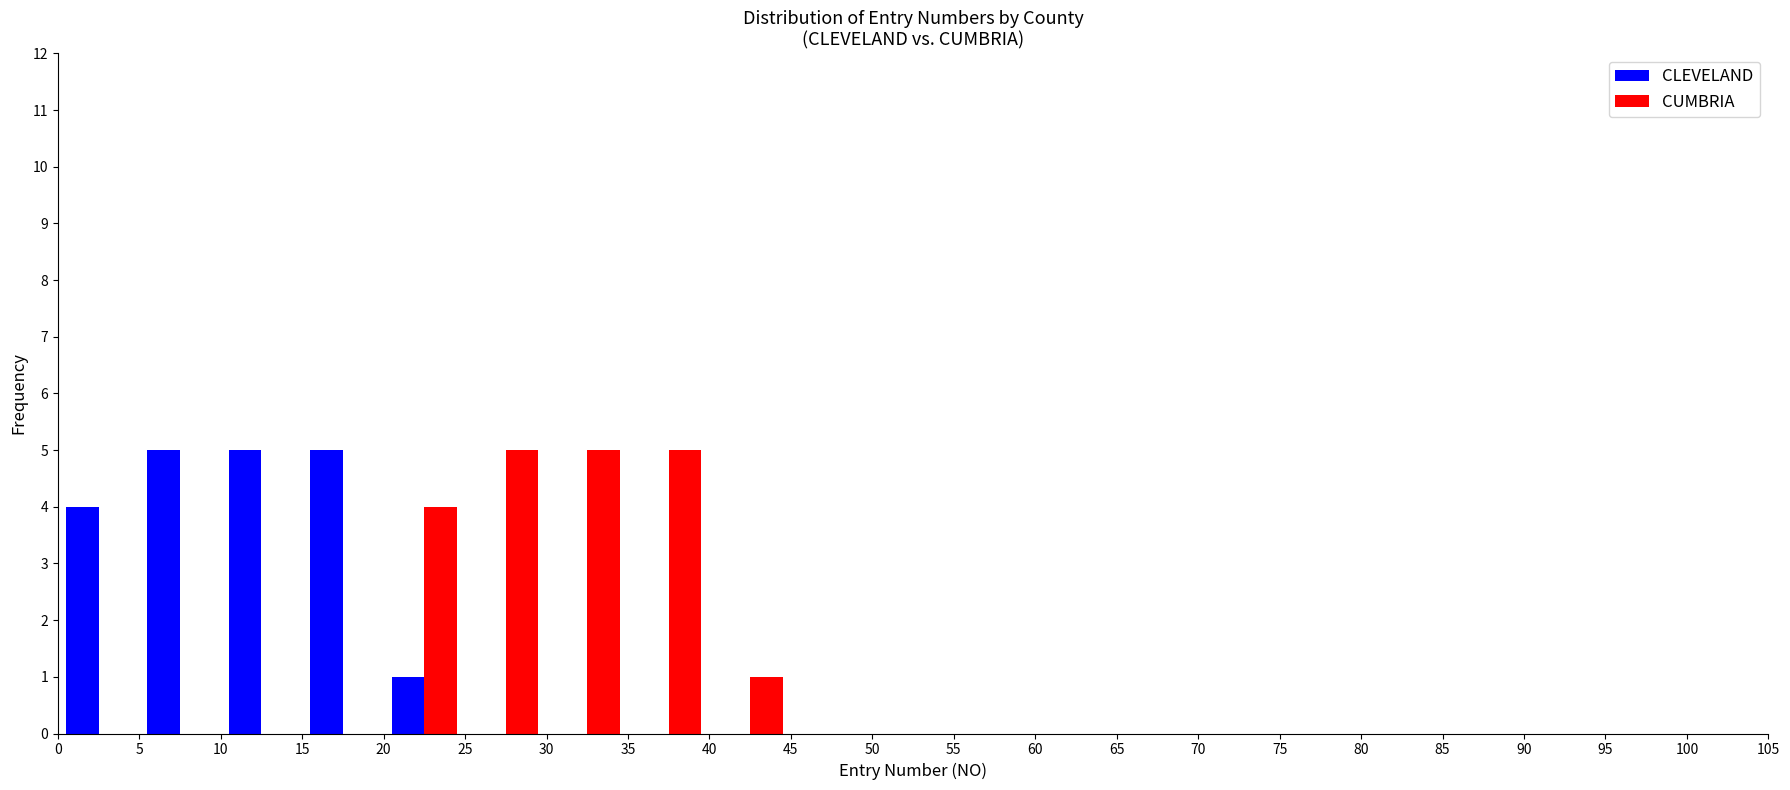

Reading left to right, list every range on the x-axis with the height of the bar of each series over it. The values are not printed on the chart, so give them approximately, as read against the axis.

0 to 5: CLEVELAND=4	CUMBRIA=0
5 to 10: CLEVELAND=5	CUMBRIA=0
10 to 15: CLEVELAND=5	CUMBRIA=0
15 to 20: CLEVELAND=5	CUMBRIA=0
20 to 25: CLEVELAND=1	CUMBRIA=4
25 to 30: CLEVELAND=0	CUMBRIA=5
30 to 35: CLEVELAND=0	CUMBRIA=5
35 to 40: CLEVELAND=0	CUMBRIA=5
40 to 45: CLEVELAND=0	CUMBRIA=1
45 to 50: CLEVELAND=0	CUMBRIA=0
50 to 55: CLEVELAND=0	CUMBRIA=0
55 to 60: CLEVELAND=0	CUMBRIA=0
60 to 65: CLEVELAND=0	CUMBRIA=0
65 to 70: CLEVELAND=0	CUMBRIA=0
70 to 75: CLEVELAND=0	CUMBRIA=0
75 to 80: CLEVELAND=0	CUMBRIA=0
80 to 85: CLEVELAND=0	CUMBRIA=0
85 to 90: CLEVELAND=0	CUMBRIA=0
90 to 95: CLEVELAND=0	CUMBRIA=0
95 to 100: CLEVELAND=0	CUMBRIA=0
100 to 105: CLEVELAND=0	CUMBRIA=0